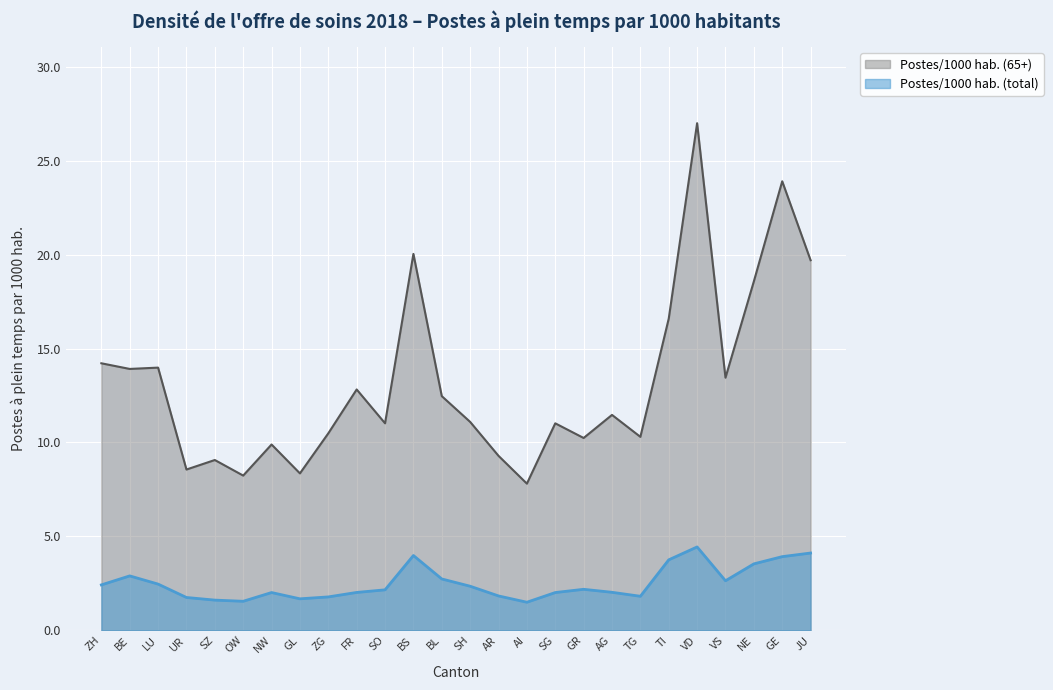

What is the smallest value displayed?

1.5